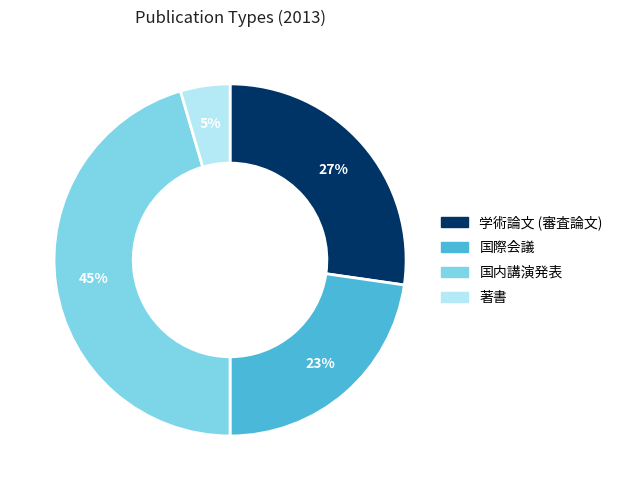

Is there any slice that represents more than half of the pie?

No